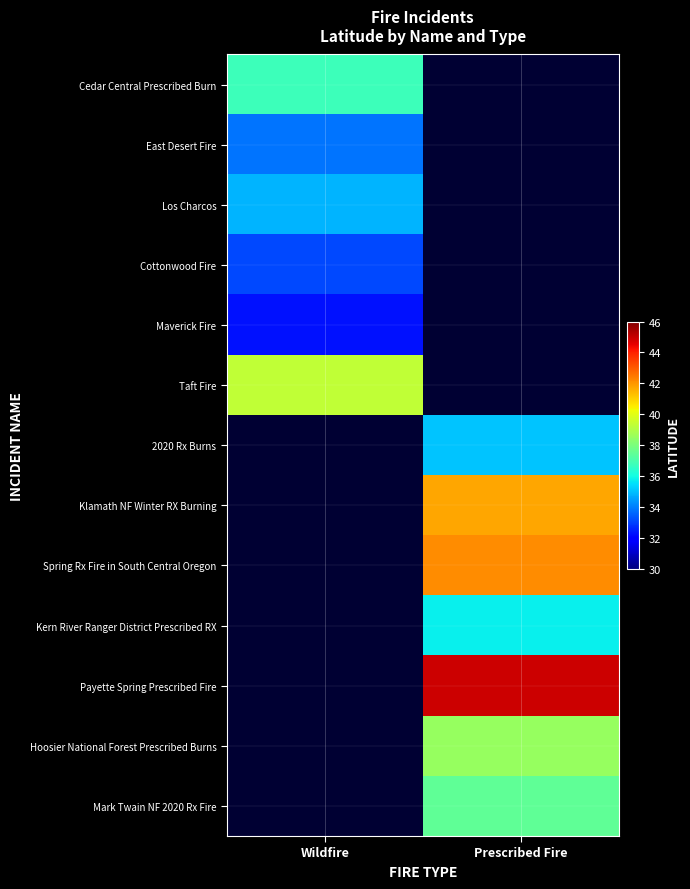

Between Prescribed Fire and Wildfire, which is larger?

Wildfire